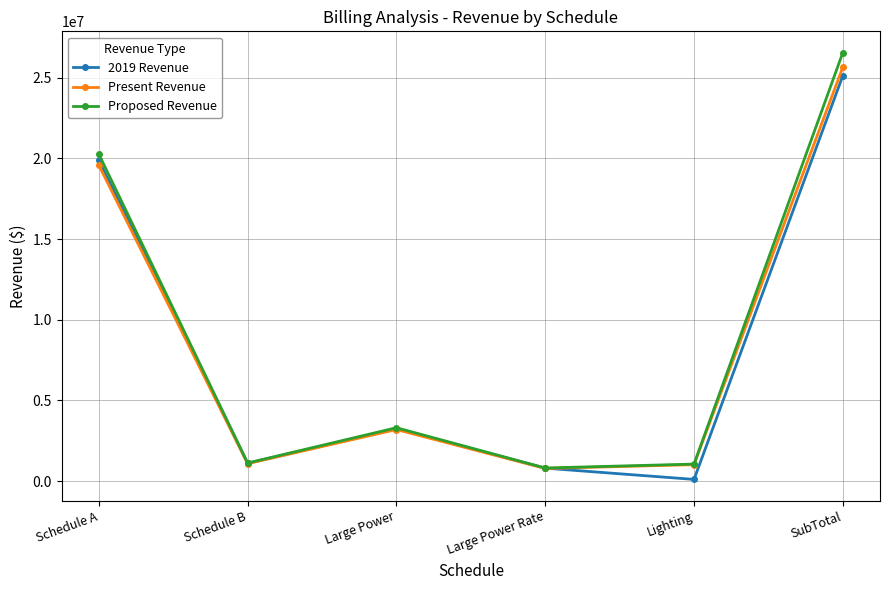

Rank the series by their average value, from lowest to highest.

2019 Revenue, Present Revenue, Proposed Revenue